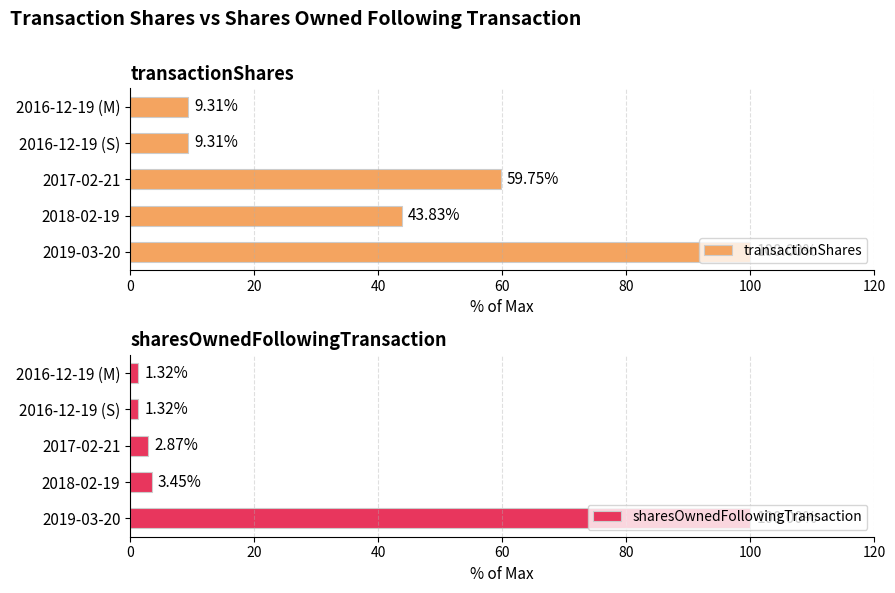

What is the average value of the sharesOwnedFollowingTransaction series?

21.8